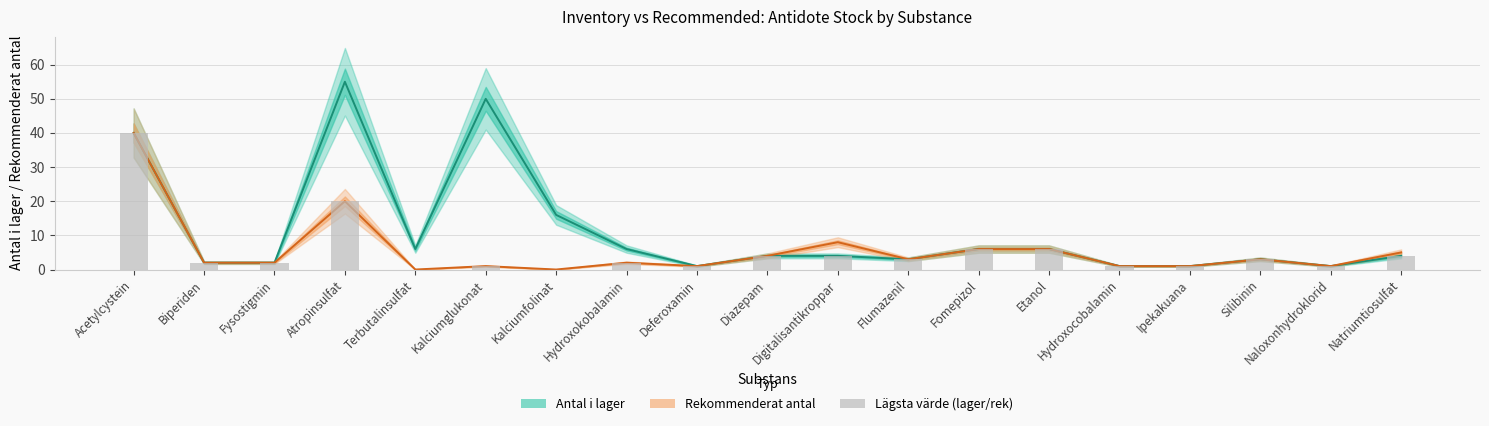

Is it true that Rekommenderat antal equals 40 at Acetylcystein?

True